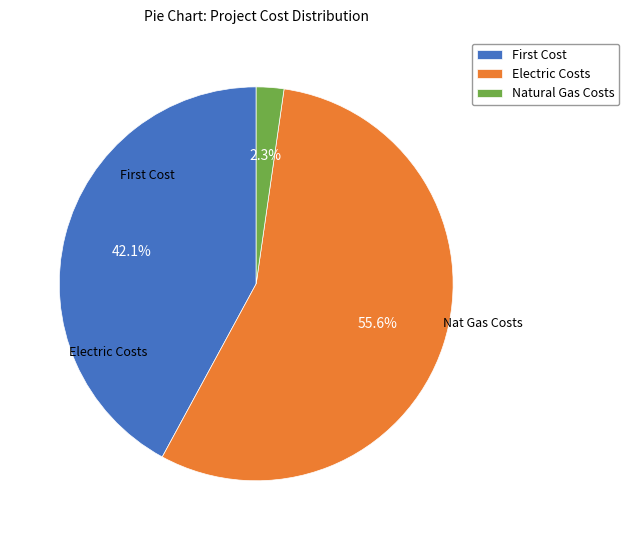

How much of the chart is everything except Electric Costs?

44.4%